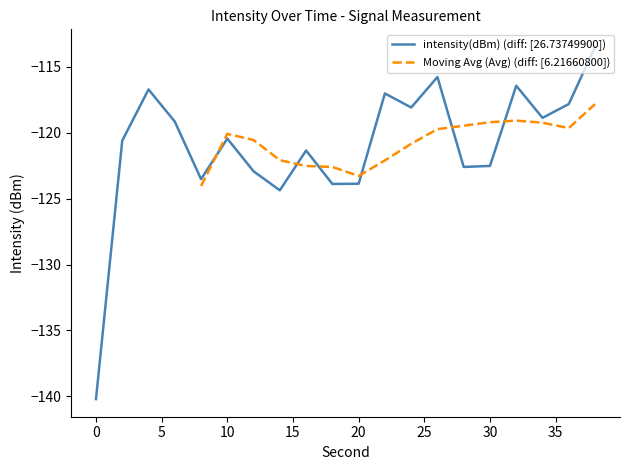

Reading left to right, transcribe all the data shown in this chart.

0=-140.2	2=-120.6	4=-116.7	6=-119.1	8=-123.5	10=-120.4	12=-122.9	14=-124.4	16=-121.3	18=-123.9	20=-123.9	22=-117.0	24=-118.1	26=-115.8	28=-122.6	30=-122.5	32=-116.4	34=-118.9	36=-117.8	38=-113.5